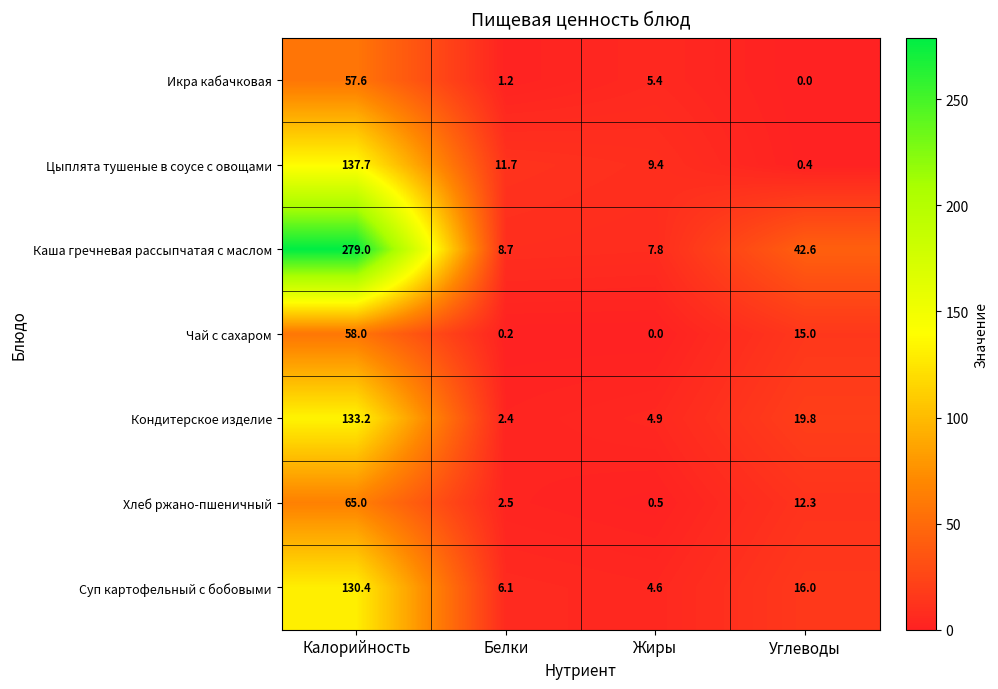

What is the greatest value displayed?

279.0